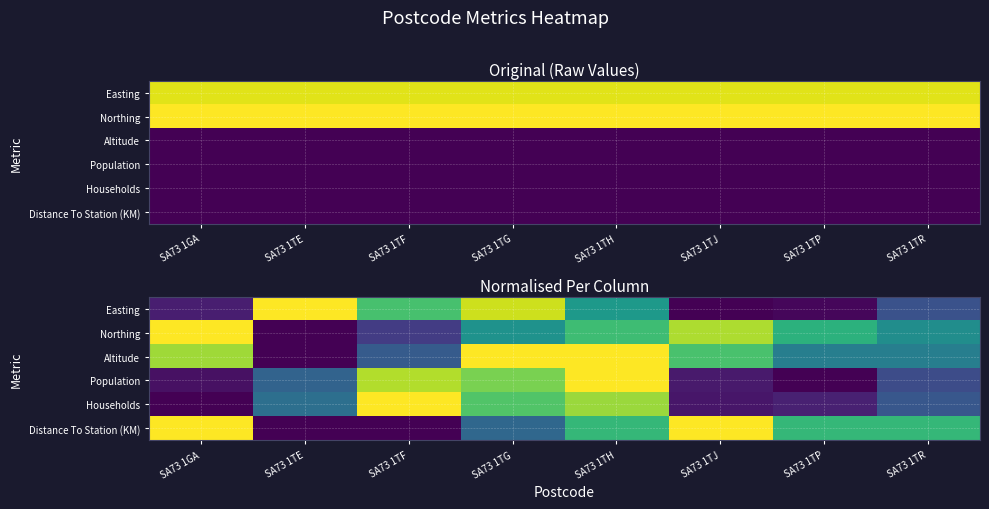

Is the value of Population at SA73 1TG greater than the value of Households at SA73 1GA?

Yes